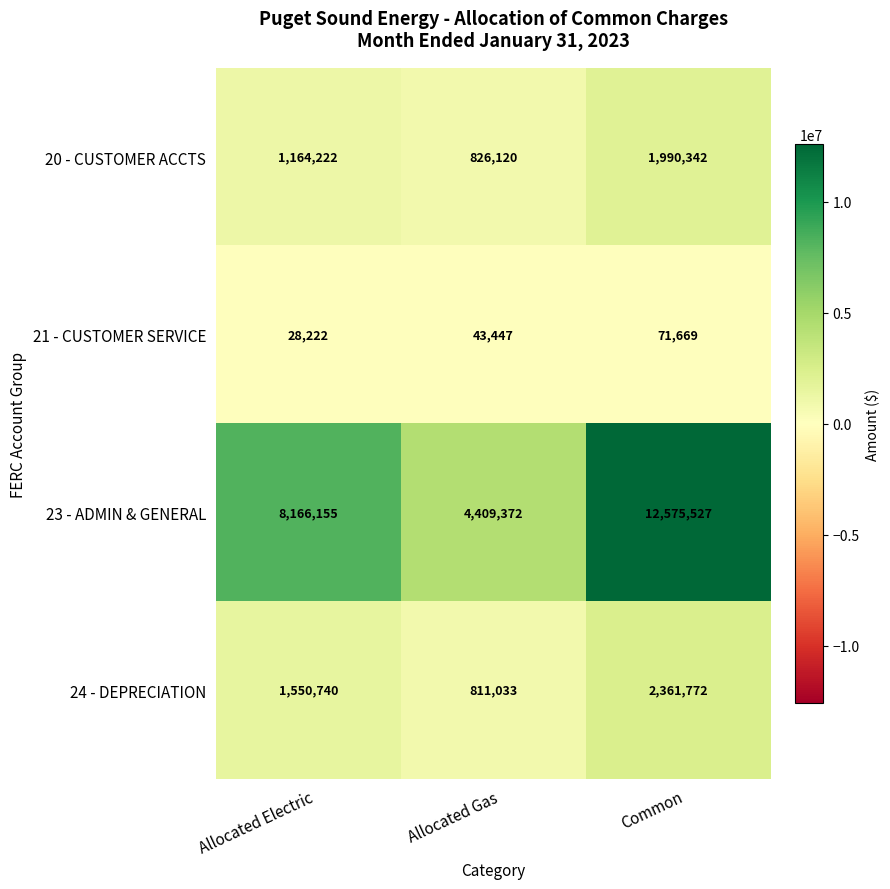

At which label is 21 - CUSTOMER SERVICE closest to 49945?

Allocated Gas